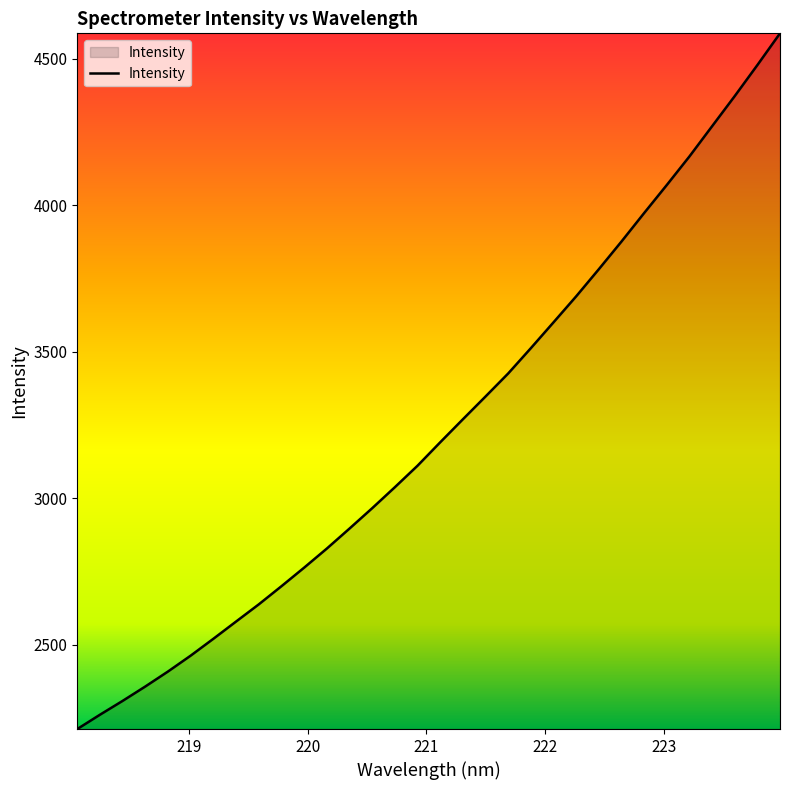

What is the maximum value shown in the chart?

4586.8